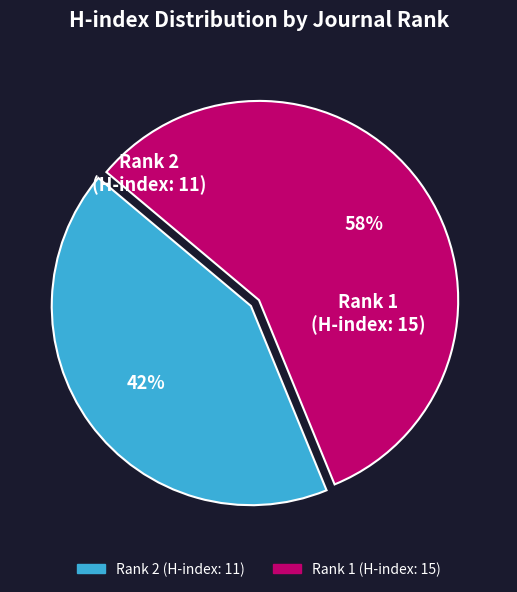

Which category has the smallest portion of the pie?

Rank 2 (H-index: 11)